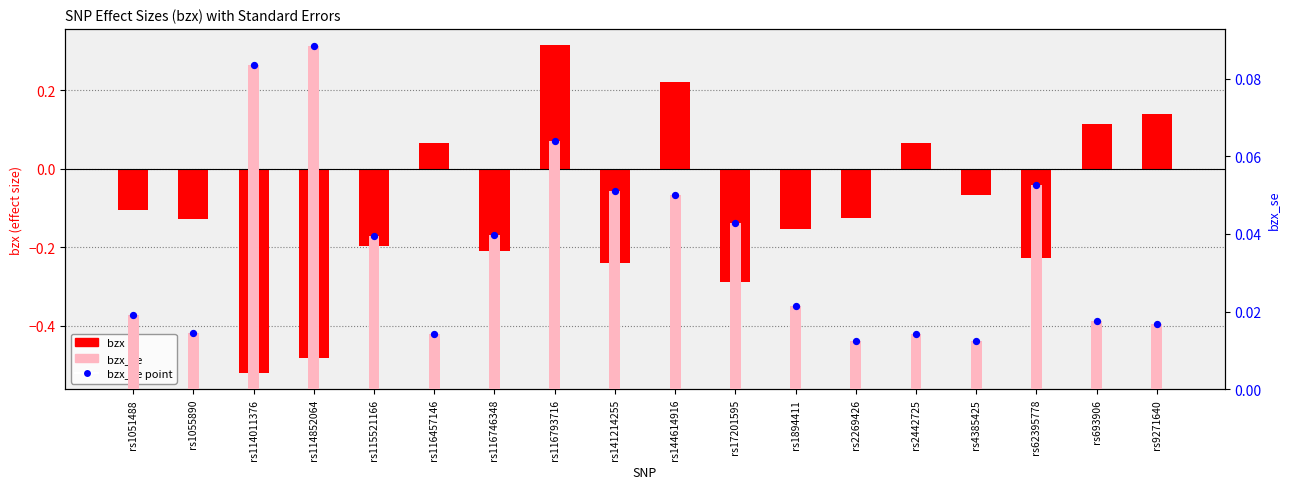

At which category is the sum across all series the highest?

rs116793716